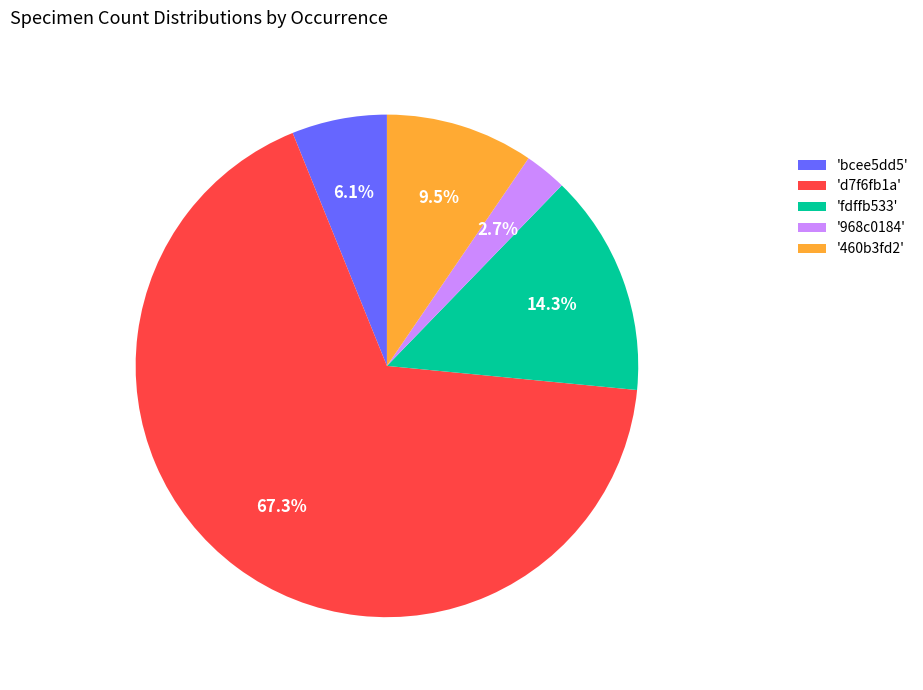

Is there any slice that represents more than half of the pie?

Yes